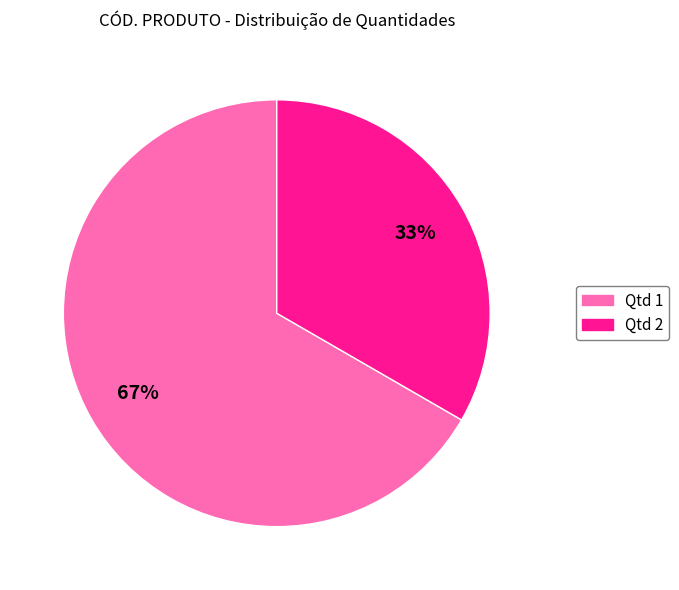

To the nearest percent, what is the combined percentage of Qtd 2 and Qtd 1?

100%